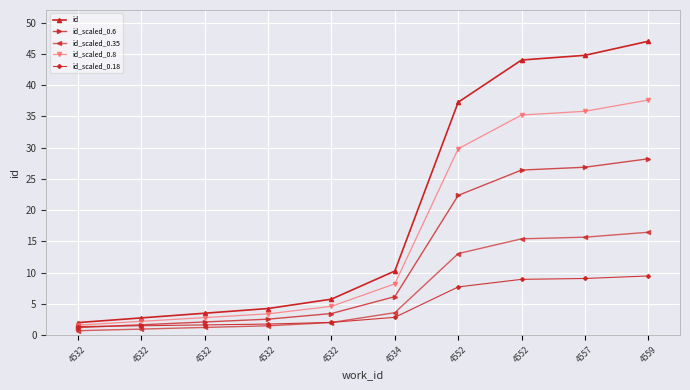

What are all the series names shown in the legend?

id, id_scaled_0.6, id_scaled_0.35, id_scaled_0.8, id_scaled_0.18